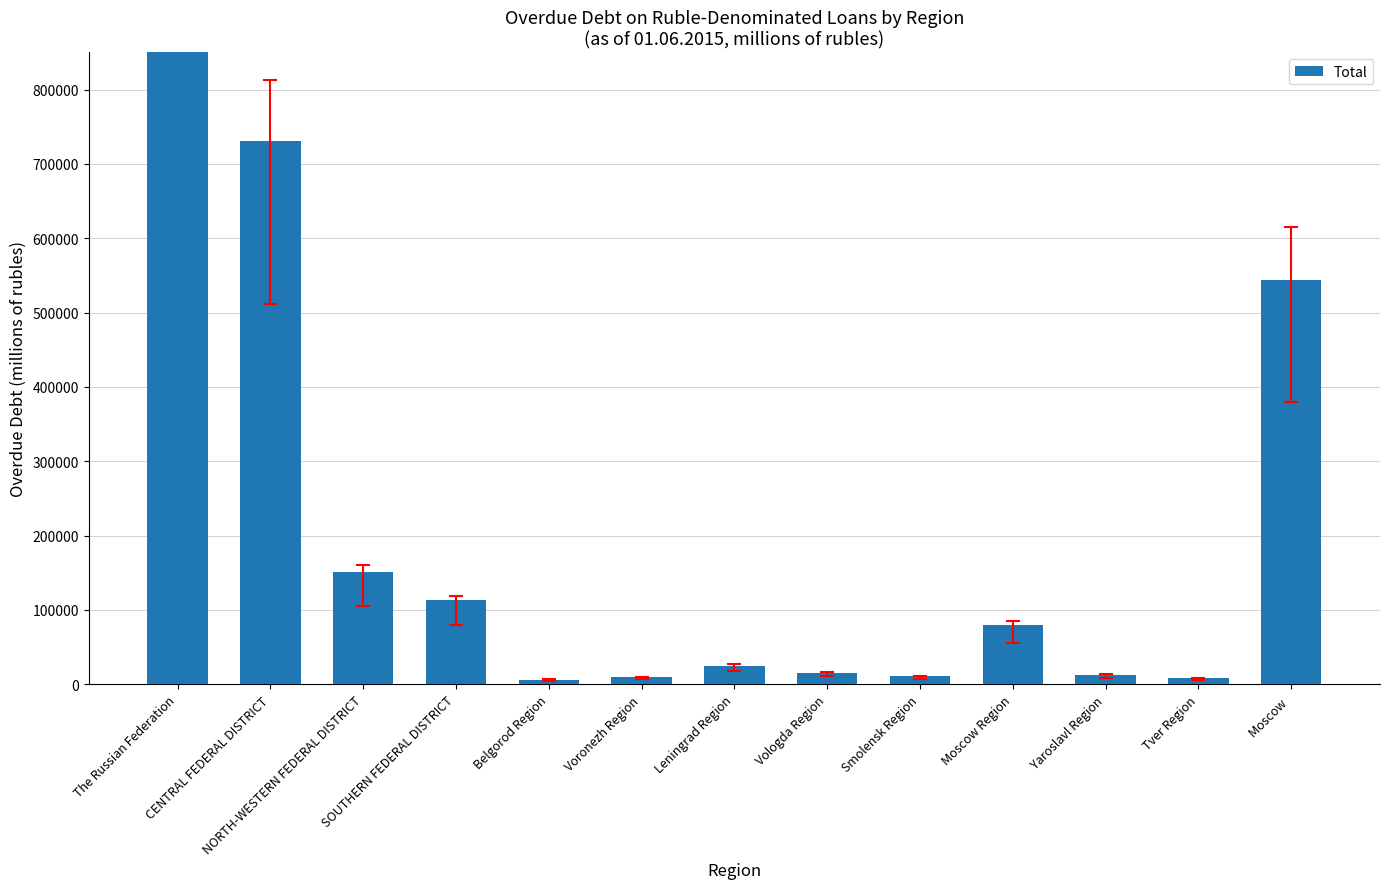

List the labels in order of value, largest first.

The Russian Federation, CENTRAL FEDERAL DISTRICT, Moscow , NORTH-WESTERN FEDERAL DISTRICT, SOUTHERN FEDERAL DISTRICT, Moscow Region, Leningrad Region, Vologda Region, Yaroslavl Region, Smolensk Region, Voronezh Region, Tver Region, Belgorod Region